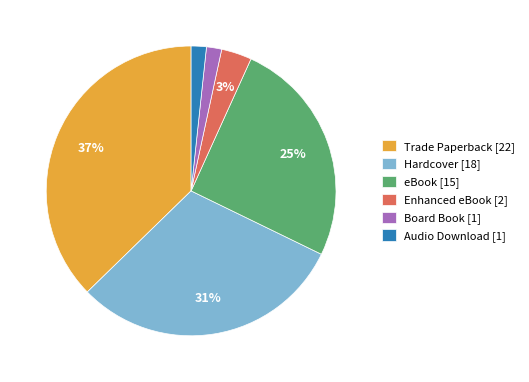

Do Hardcover [18] and Enhanced eBook [2] together represent more than half of the pie?

No